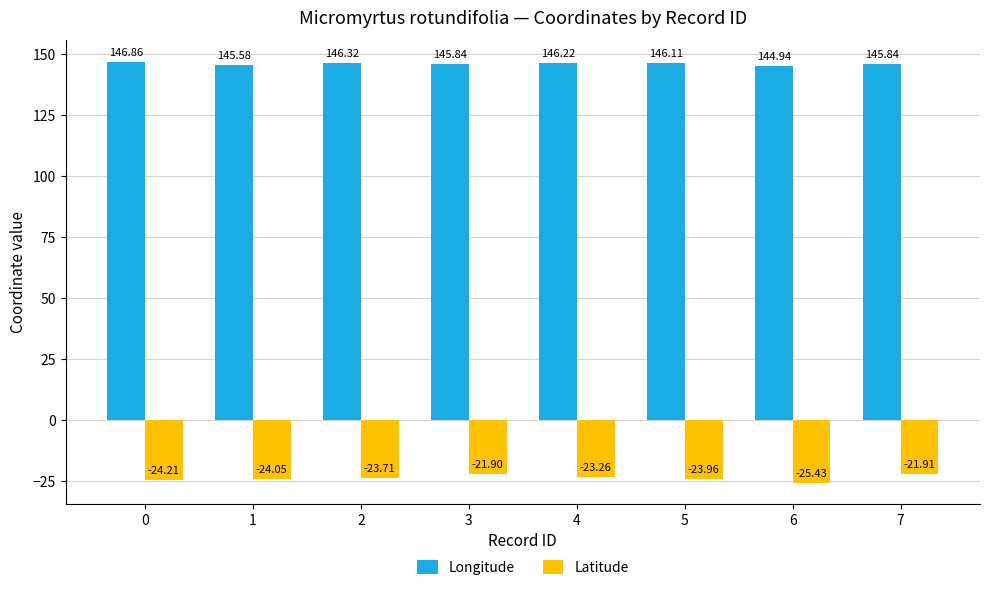

What is the sum of all Longitude values?

1167.7